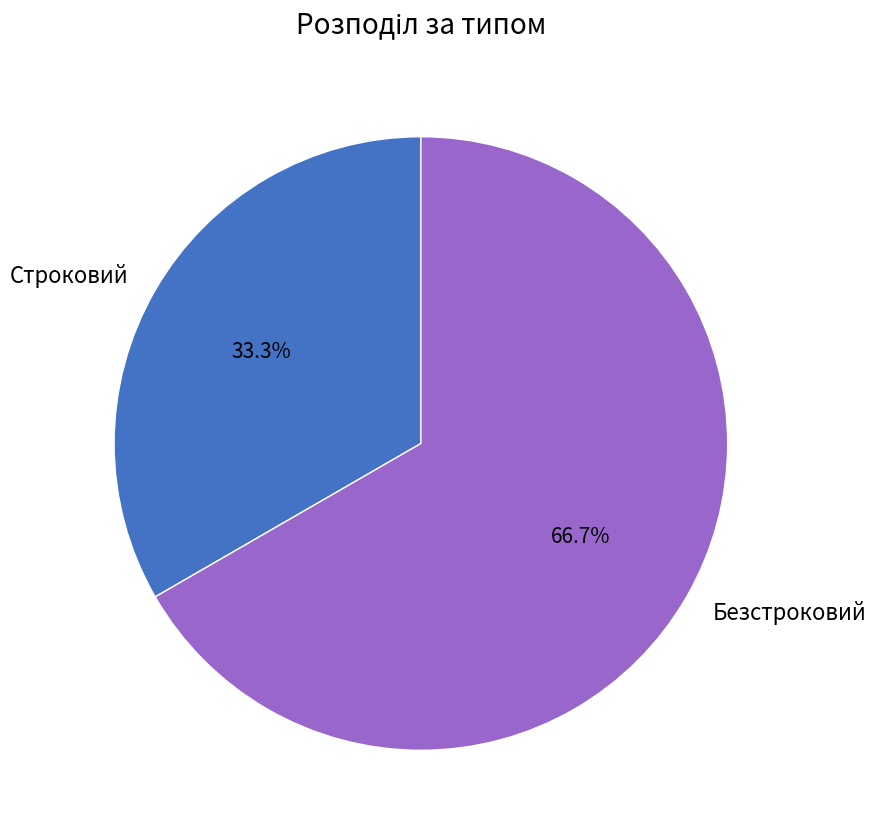

How many segments does this pie chart have?

2